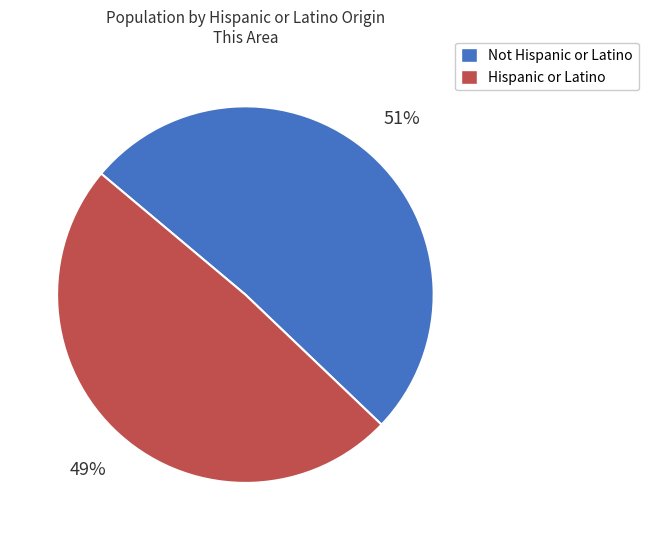

Is Hispanic or Latino the majority of the pie?

No